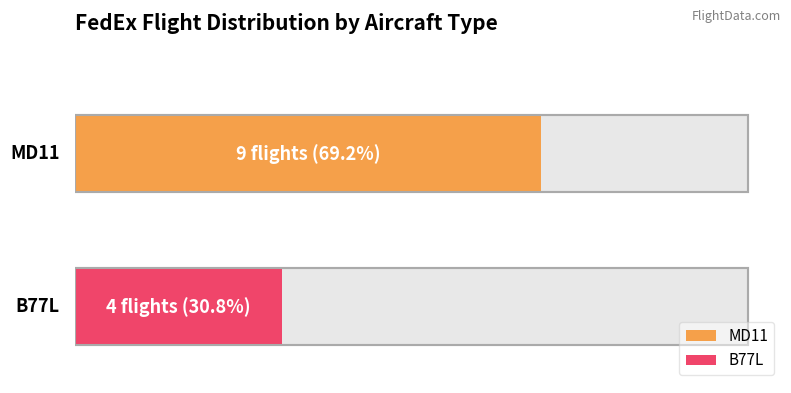

How many bars are there in total?

2